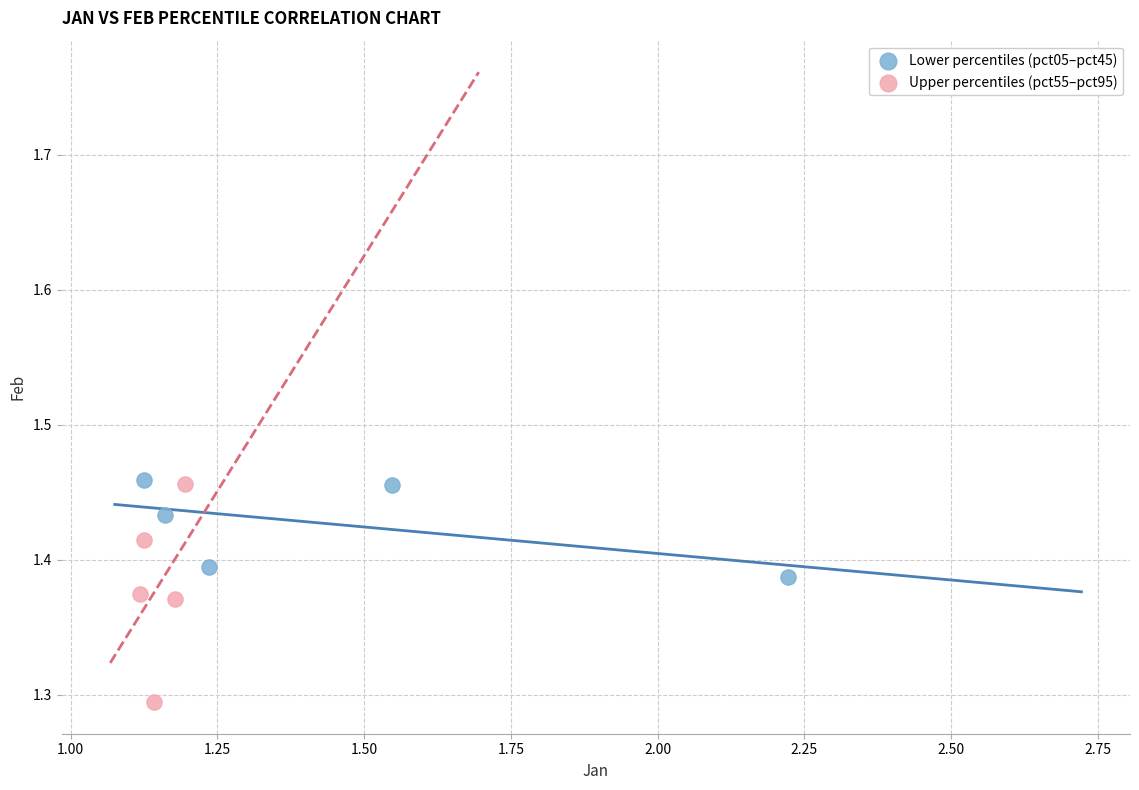

Which series has the widest spread of Y values?

Upper percentiles (pct55–pct95)